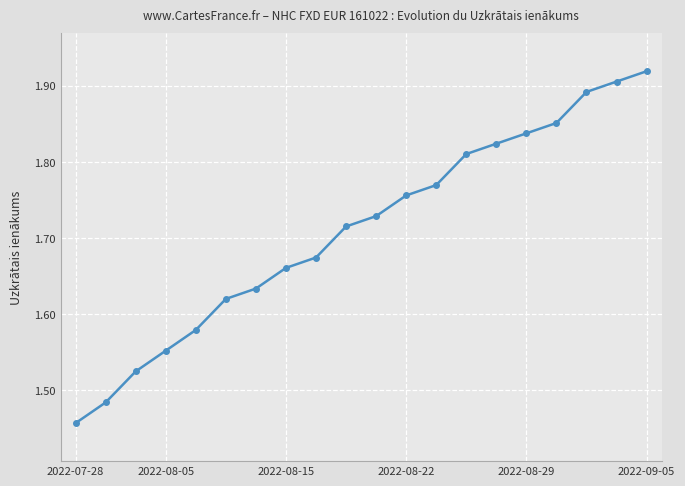

What is the sum of all values?

34.2